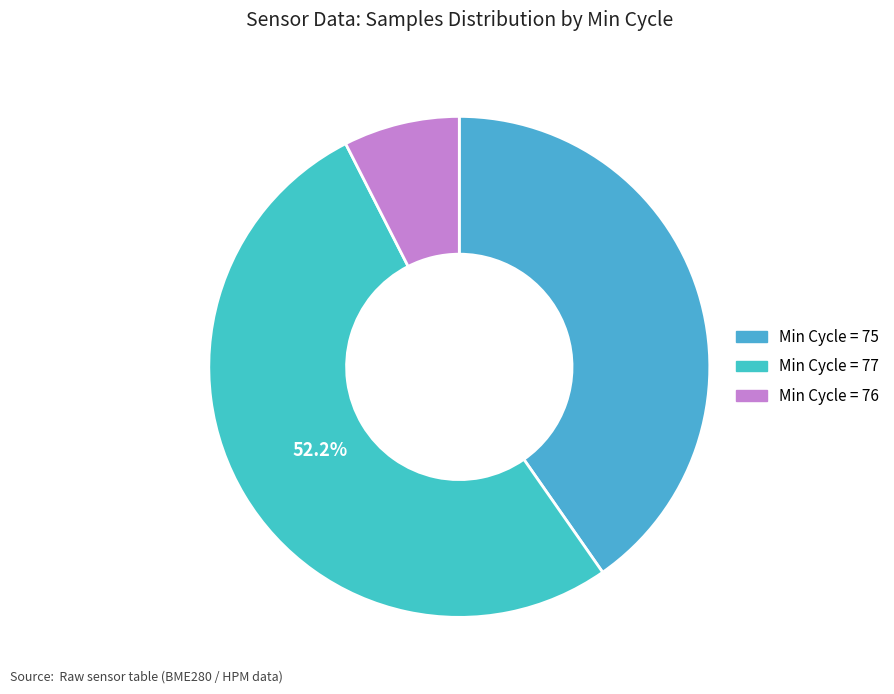

Count the number of slices in the pie.

3